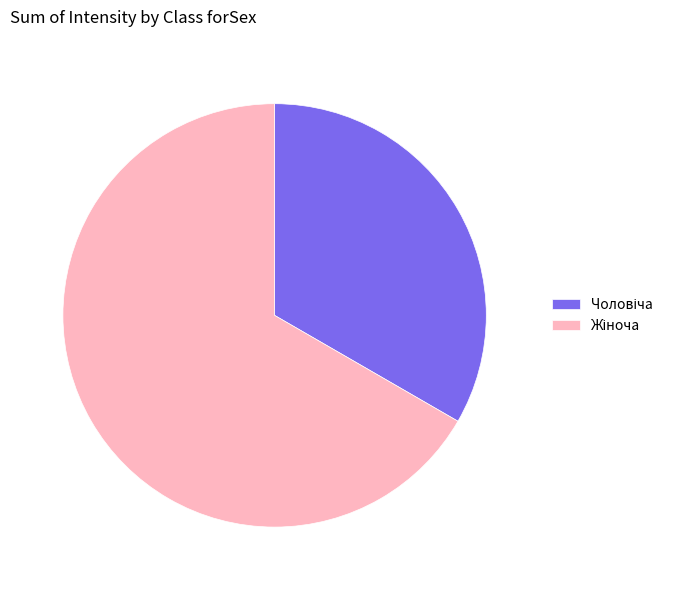

Is there any slice that represents more than half of the pie?

Yes